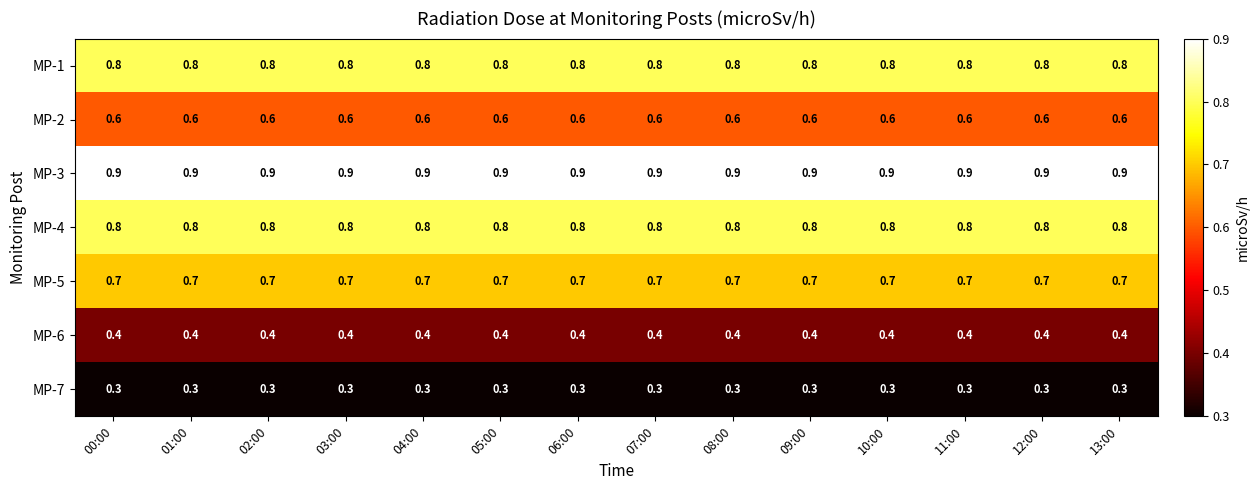

What is the maximum value shown in the chart?

0.9